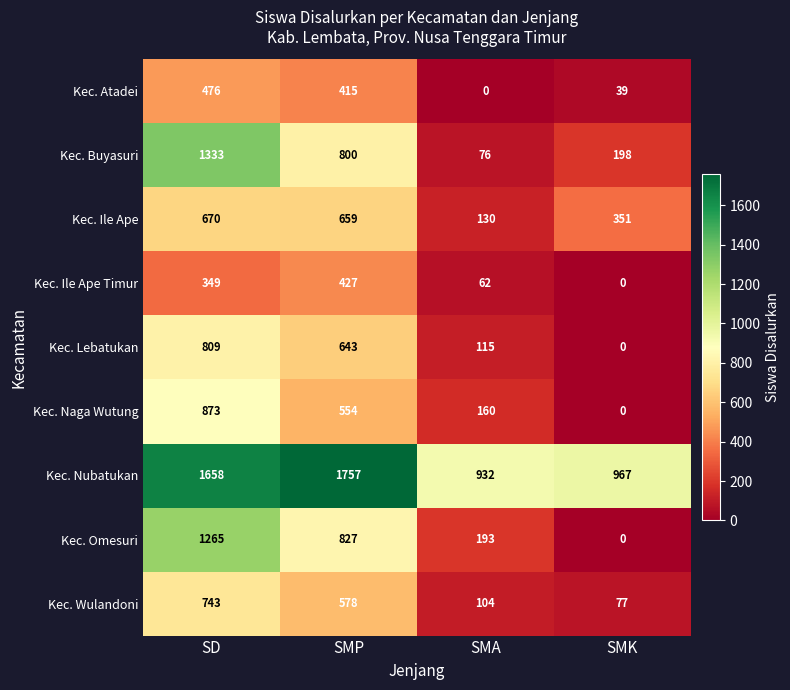

The value of Kec. Ile Ape at SMK is 351. True or false?

True